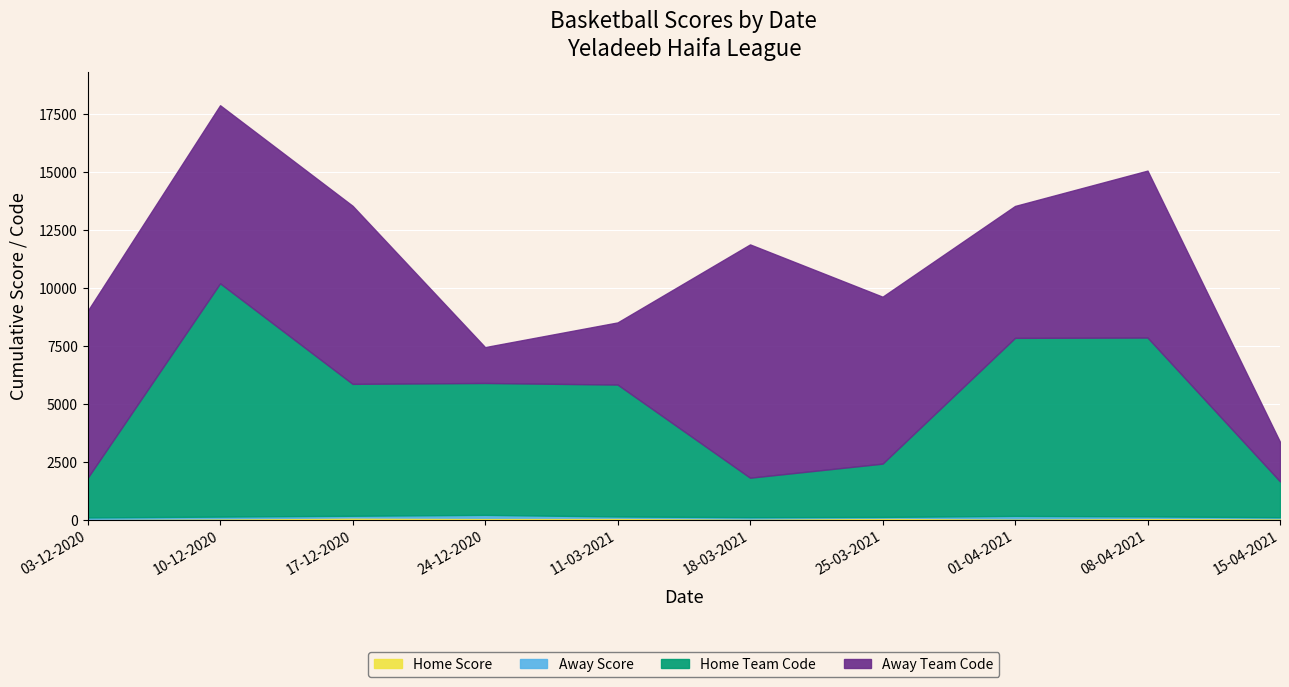

What is the minimum value shown in the chart?

30